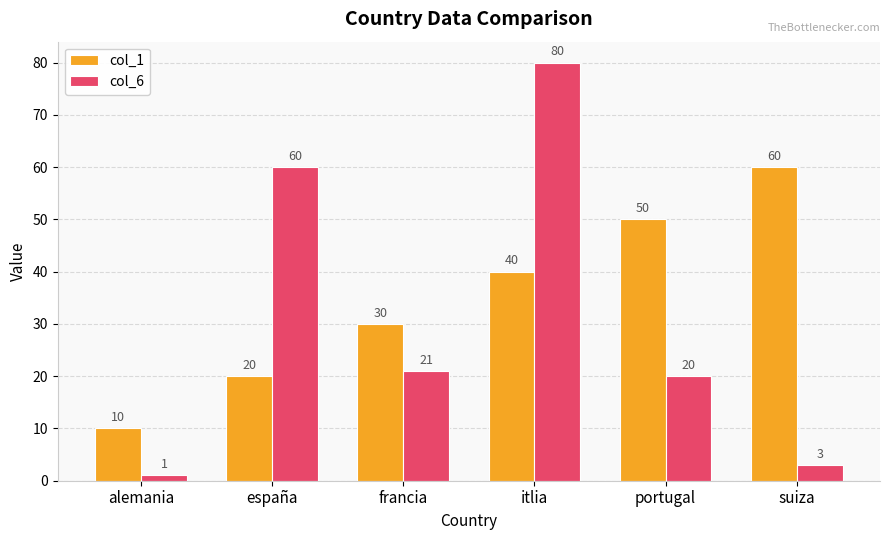

Where does the col_6 series first go above 21?

españa